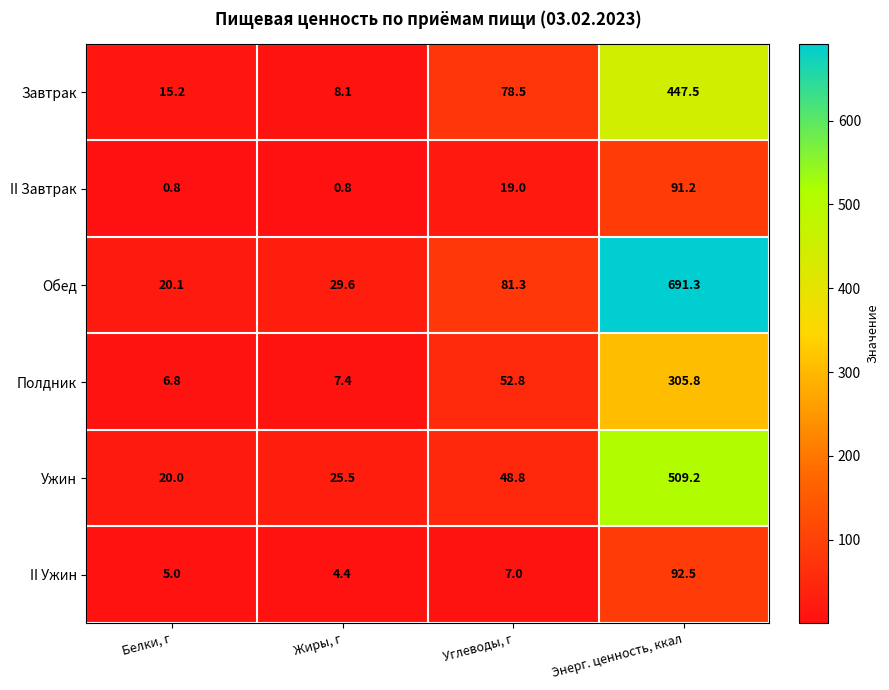

Which category has the highest value across all series?

Энерг. ценность, ккал